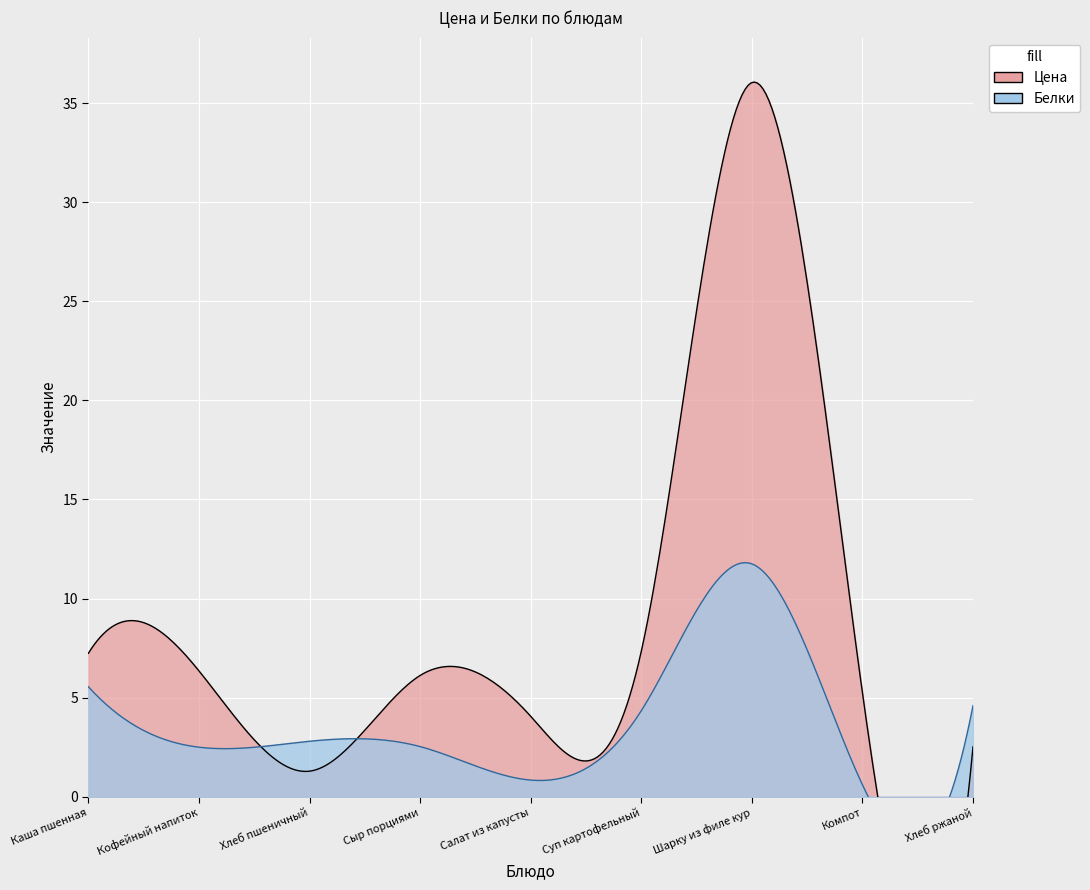

What are all the series names shown in the legend?

Цена, Белки